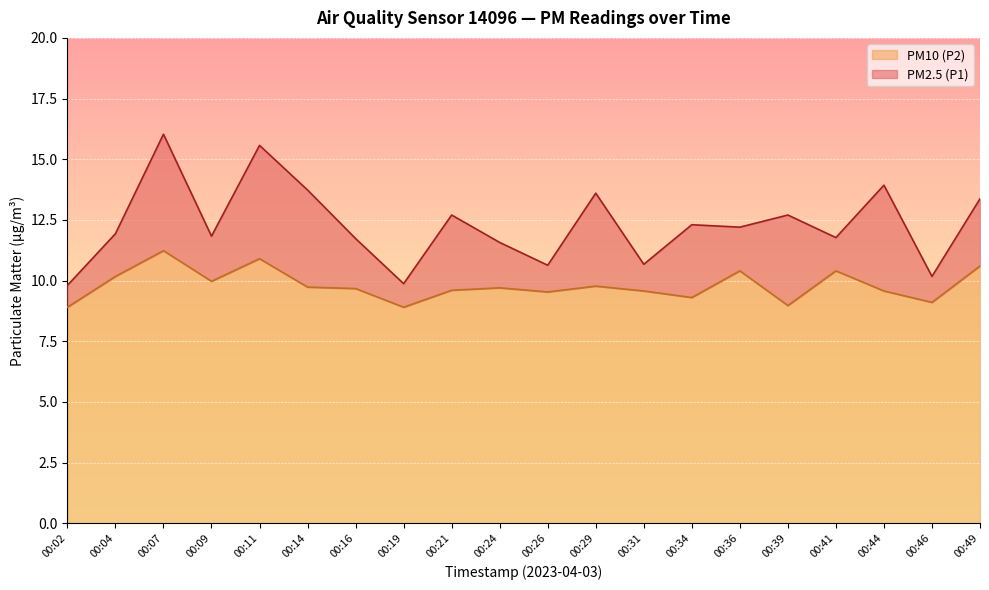

How many data points in PM10 (P2) are less than 9?

3